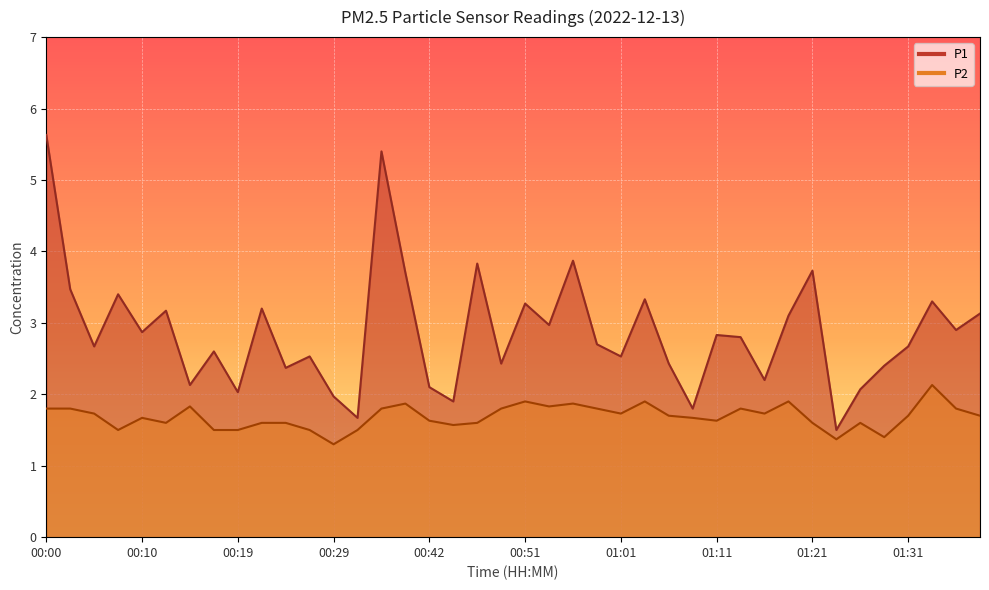

True or false: P2 has more than 1 interior local peaks.

True